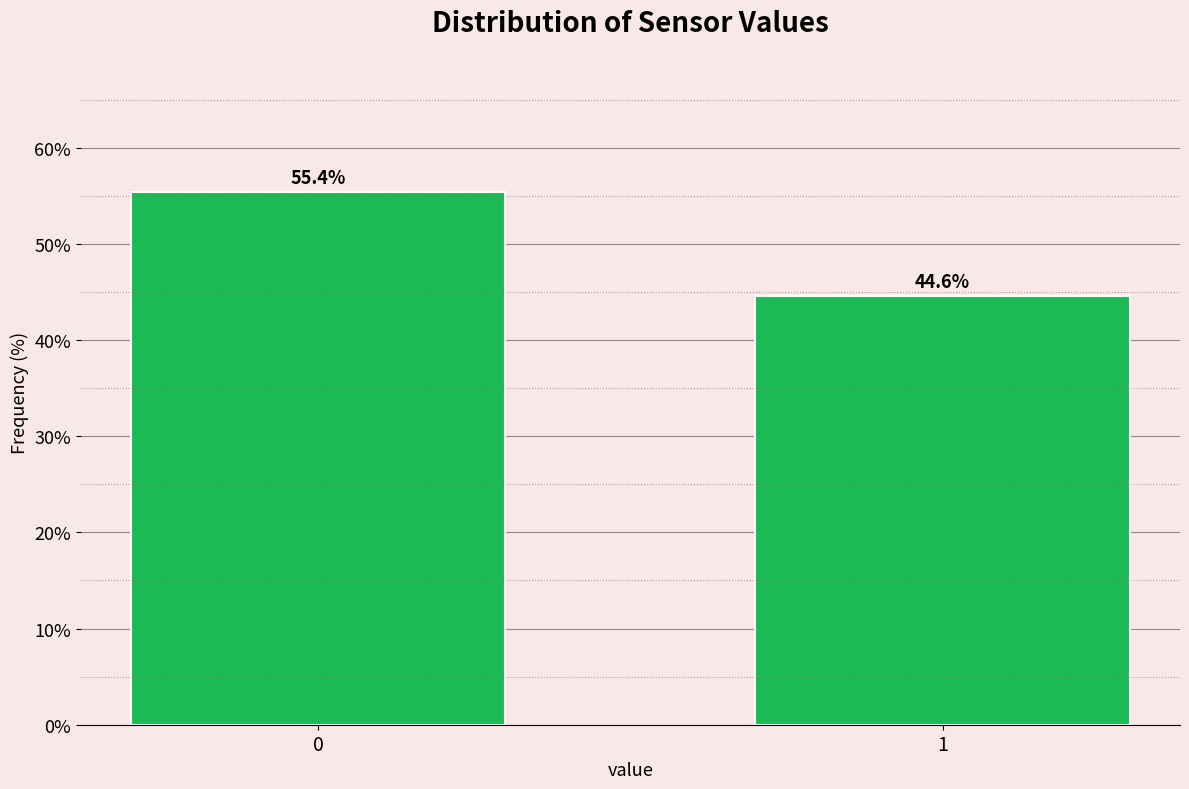

Reading left to right, what are all the values shown in this chart?

0=55.4	1=44.6